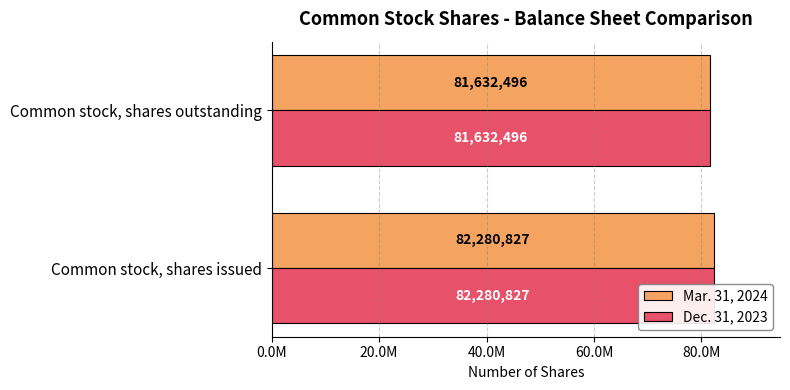

How many distinct data groups are displayed?

2